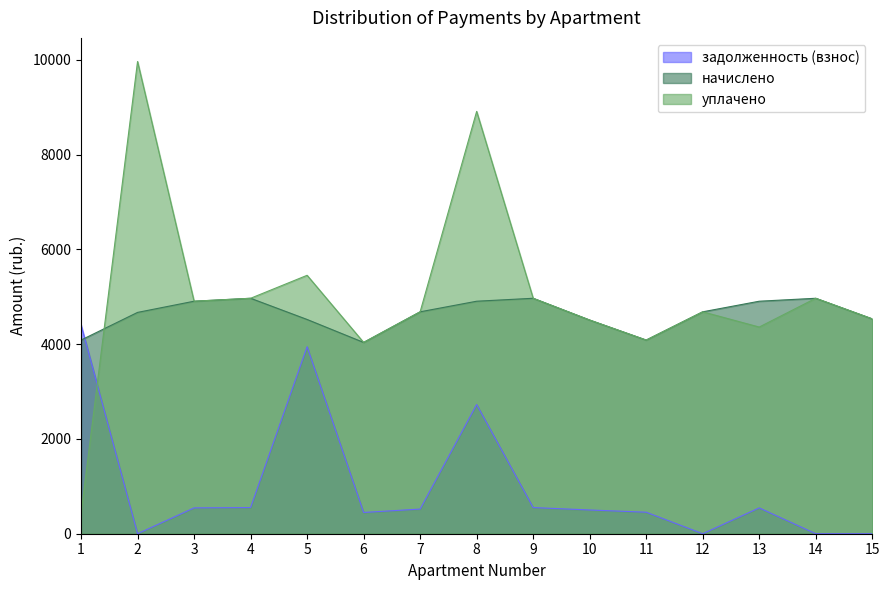

Which category has the highest value in the уплачено series?

2